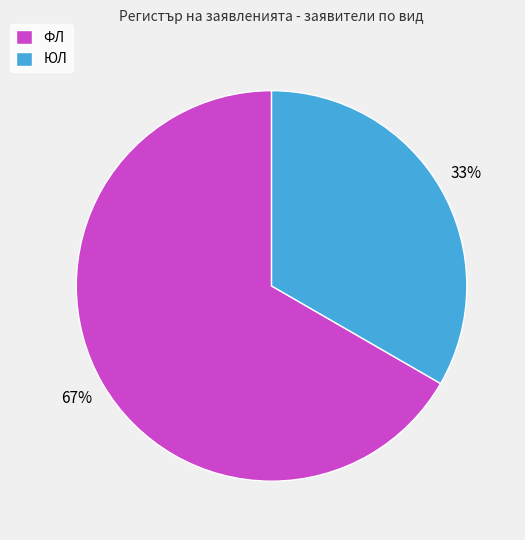

Which slice is the smallest?

ЮЛ